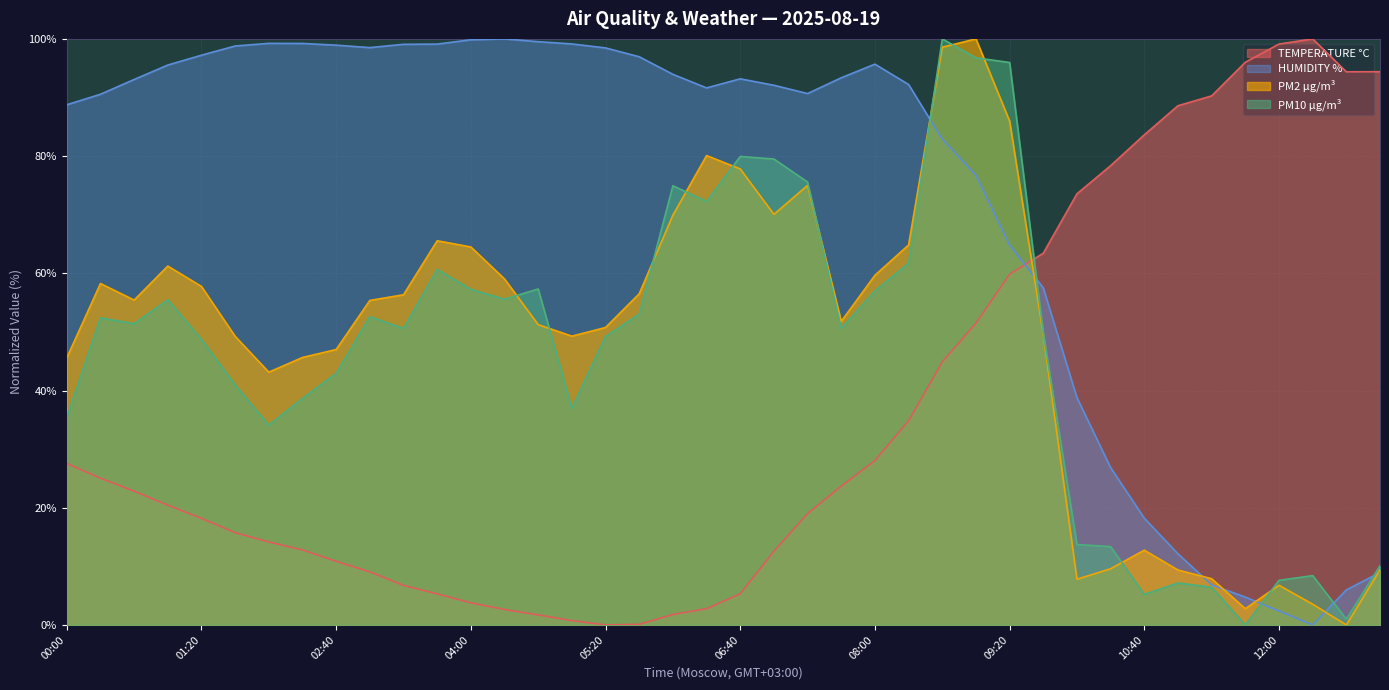

What is the greatest value displayed?

100.0